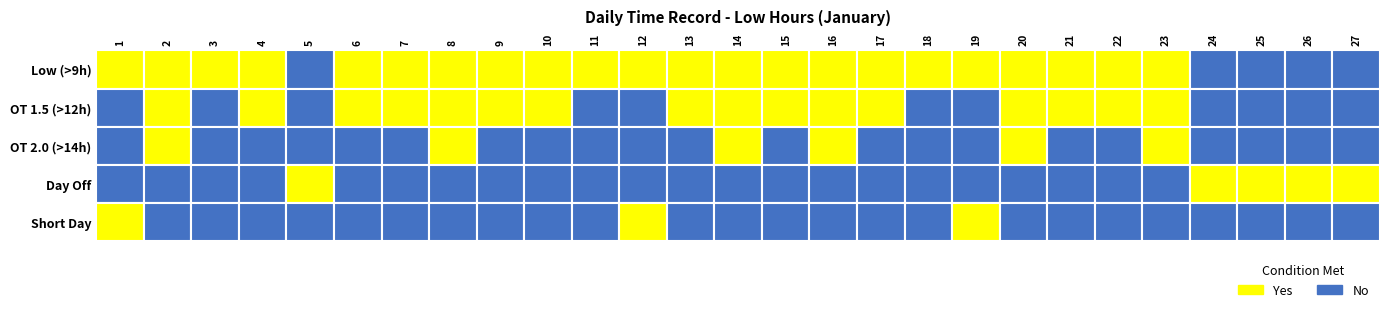

Where is the data nearest to the value 8?

19